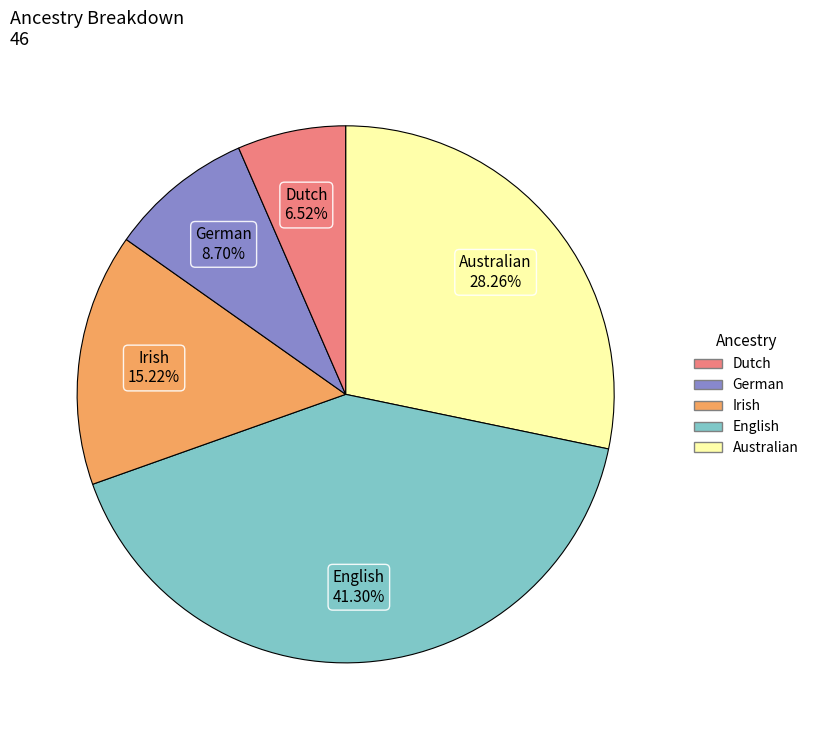

Is there a majority slice in this chart?

No